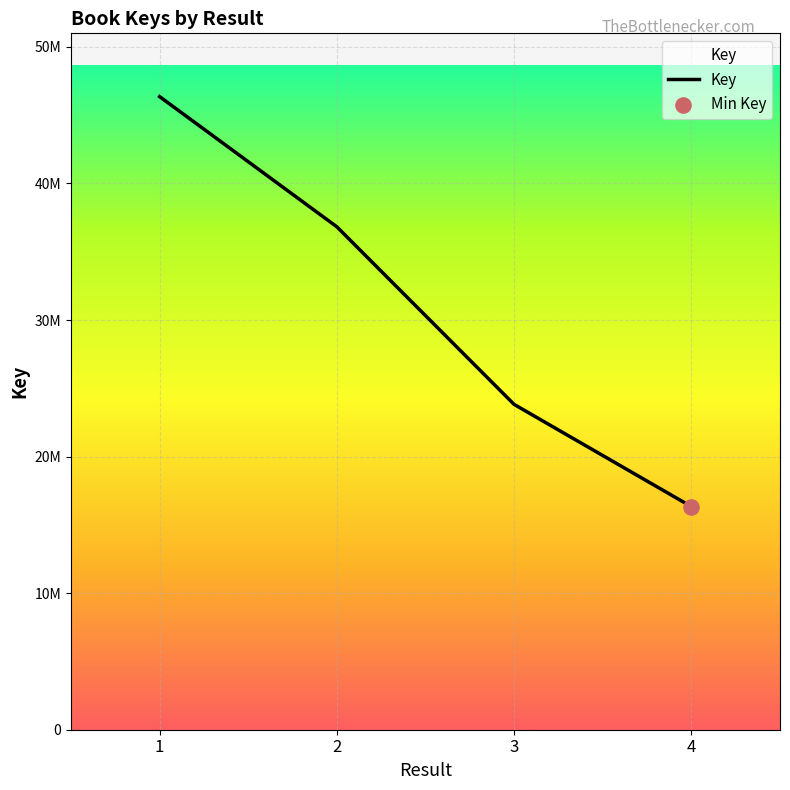

Which has a higher value, 1 or 4?

1